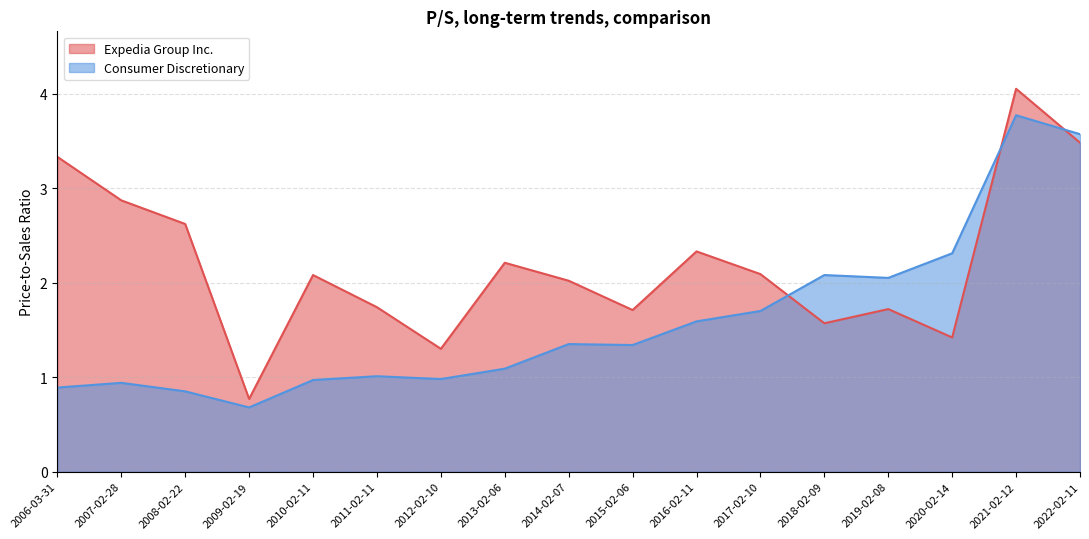

At how many categories does at least one series exceed 3?

3